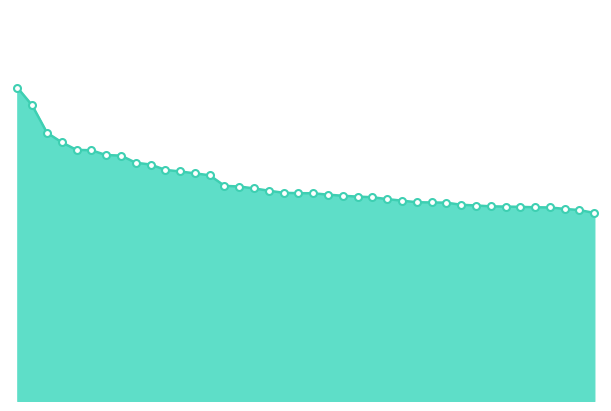

Does the chart display data point markers on the line(s)?

No